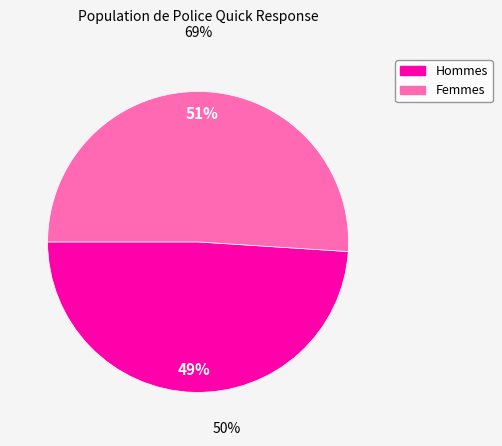

Is there a majority slice in this chart?

Yes